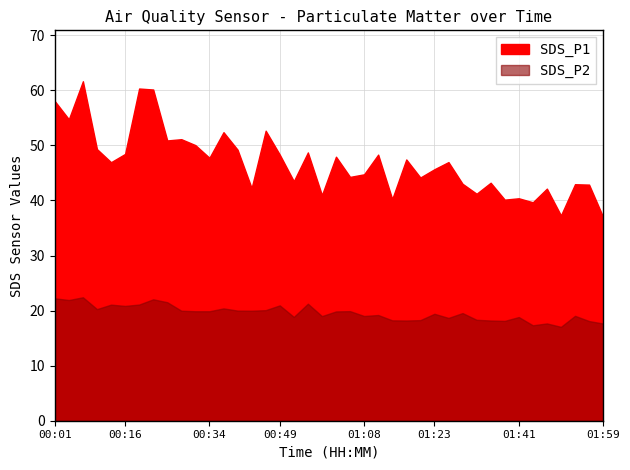

True or false: SDS_P1 and SDS_P2 cross at least once.

False